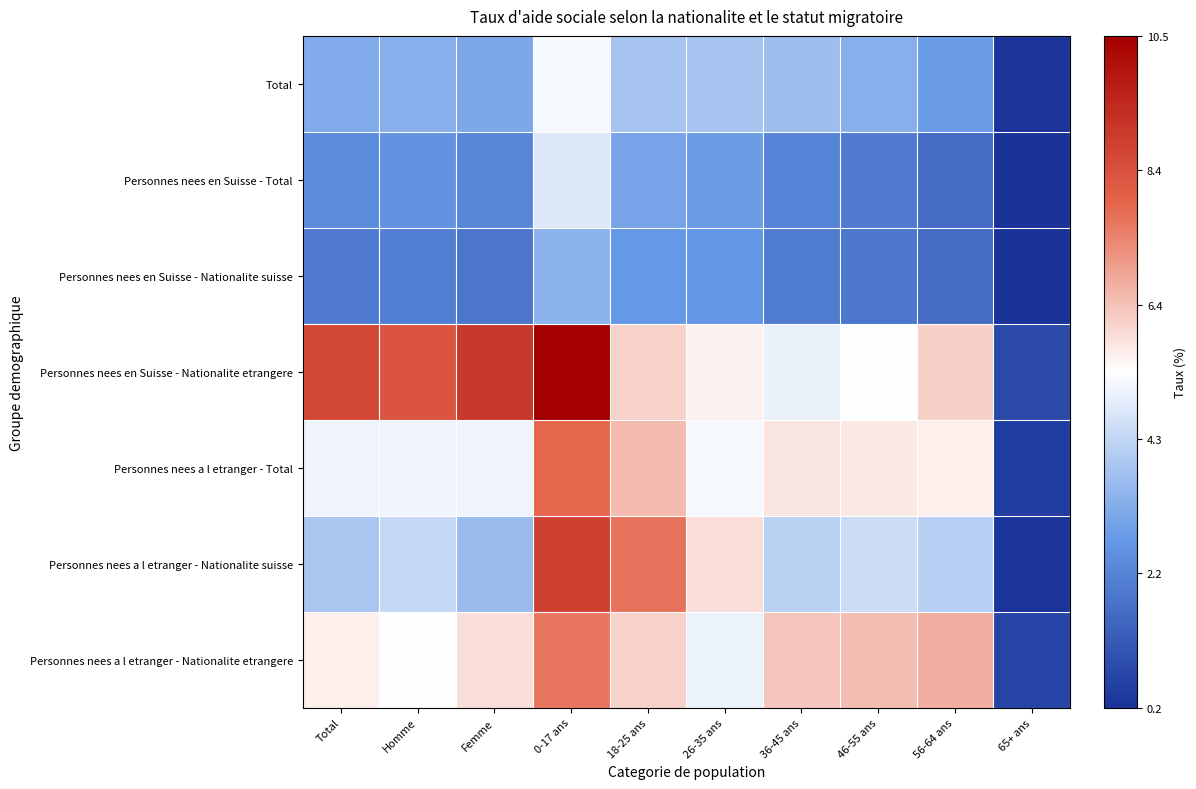

Which series changed the most between Femme and 18-25 ans?

Personnes nees a l etranger - Nationalite suisse